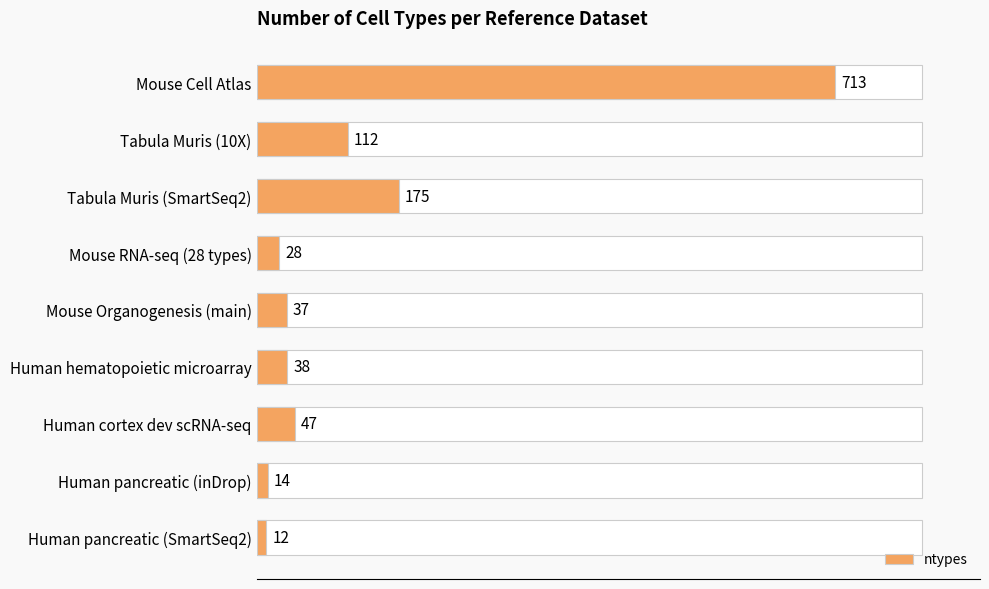

What is the greatest value displayed?

713